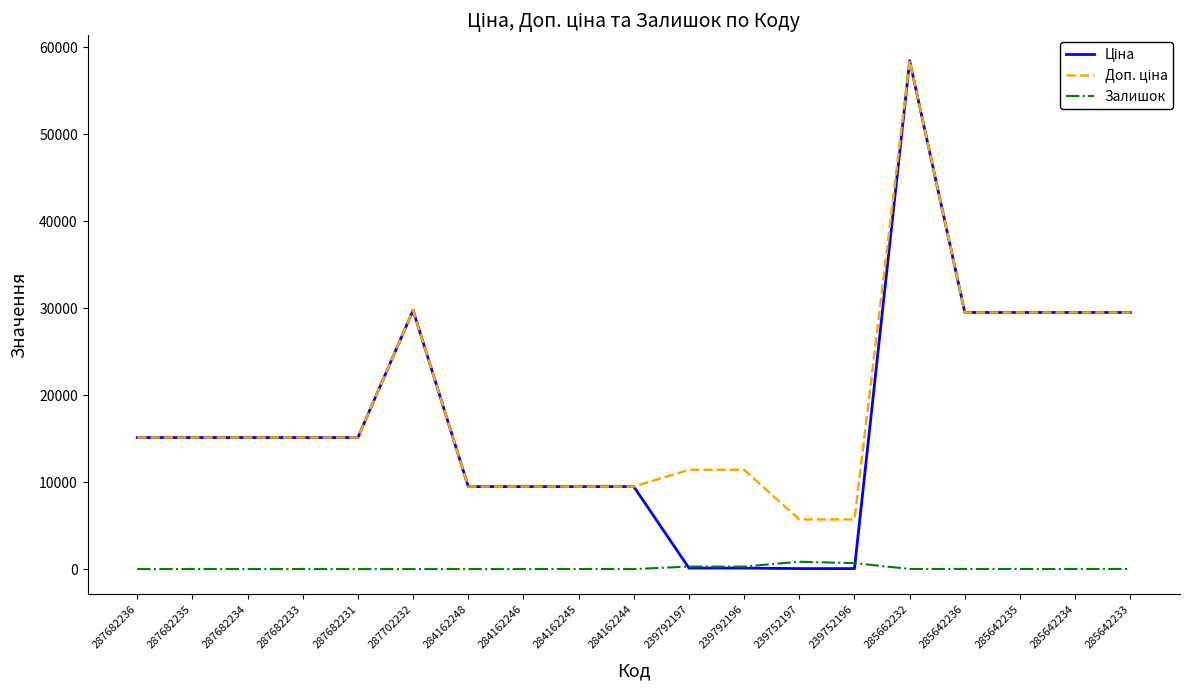

True or false: Залишок has a value of 14.0 at 285642236.

True